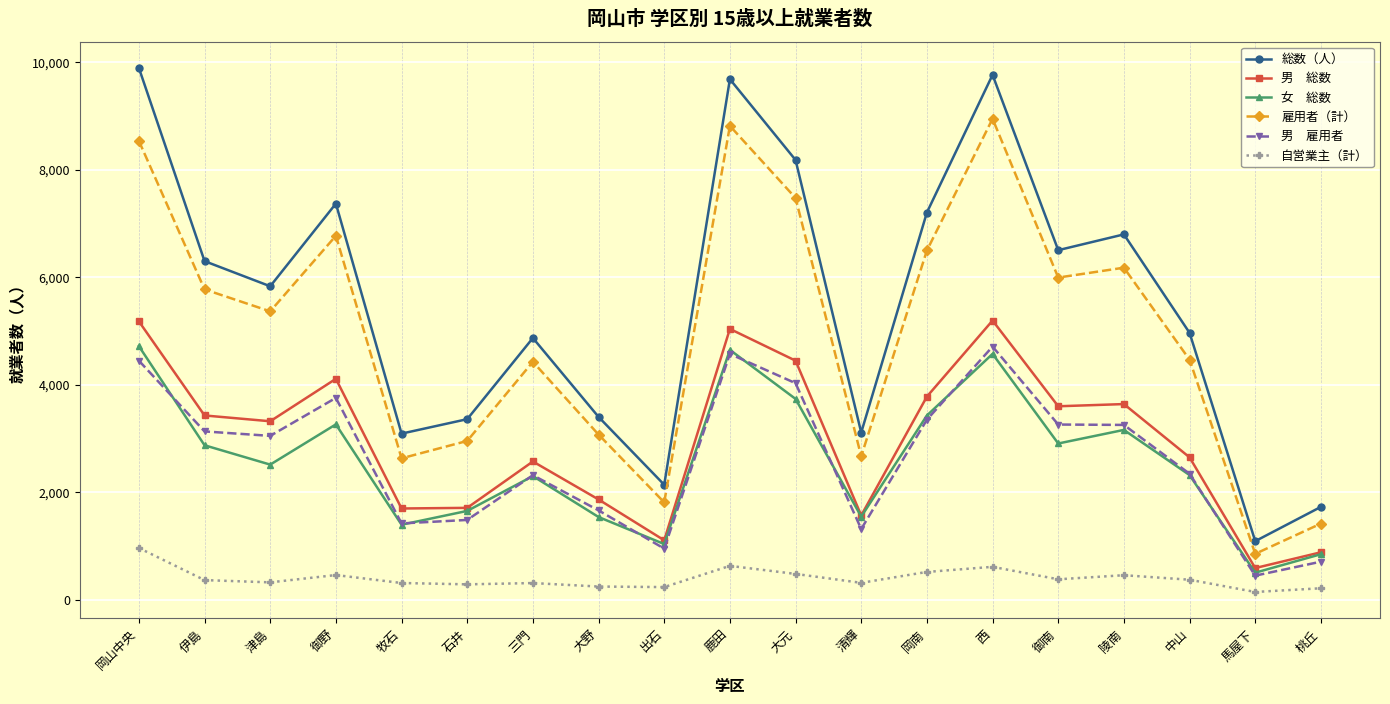

What is the spread (max minus min) of values at 鹿田?

9060